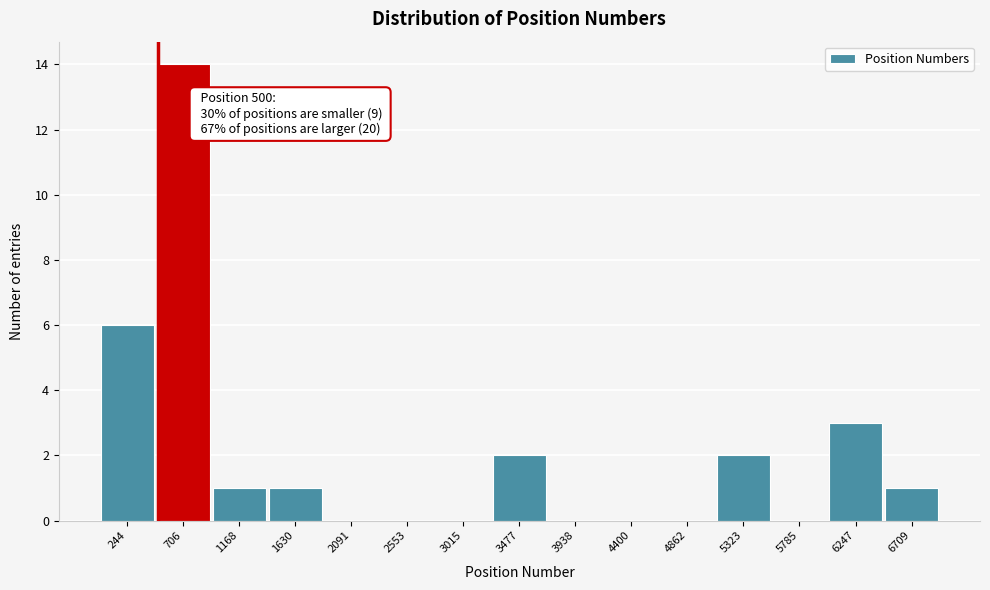

Over which range of the x-axis is the bar tallest?

500 to 950